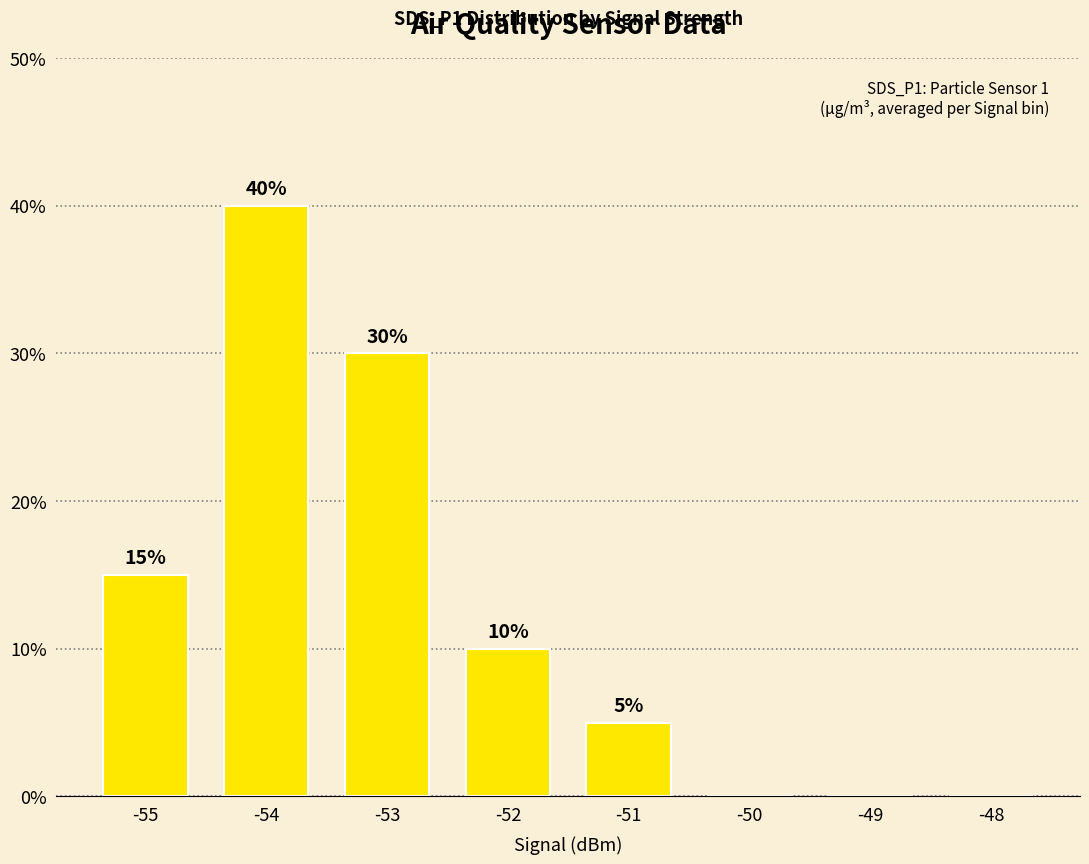

Reading left to right, list all the values displayed in this chart.

15	40	30	10	5	0	0	0